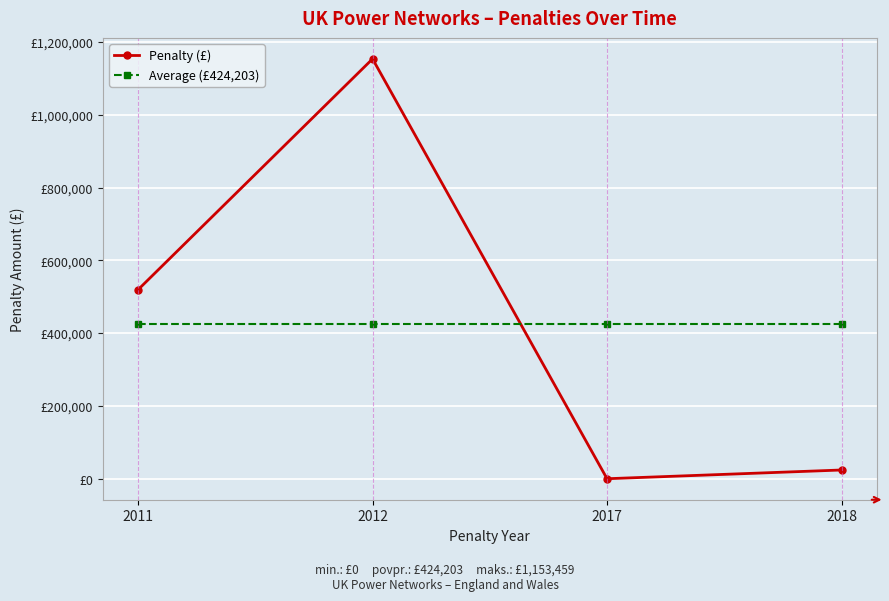

Rank the categories by Penalty (£) value from highest to lowest.

2012, 2011, 2018, 2017